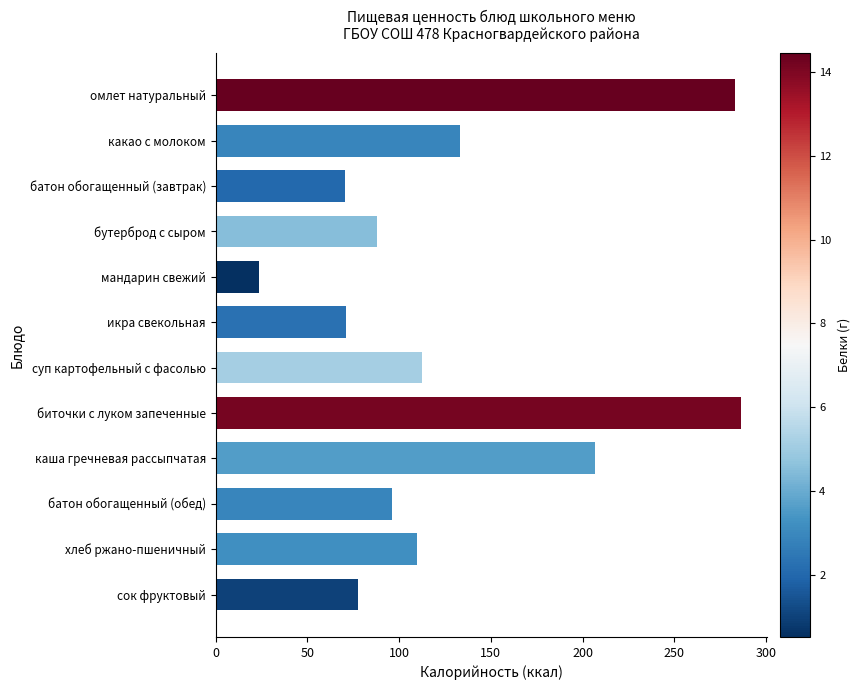

What is the value of the 1st bar from the top?

283.4